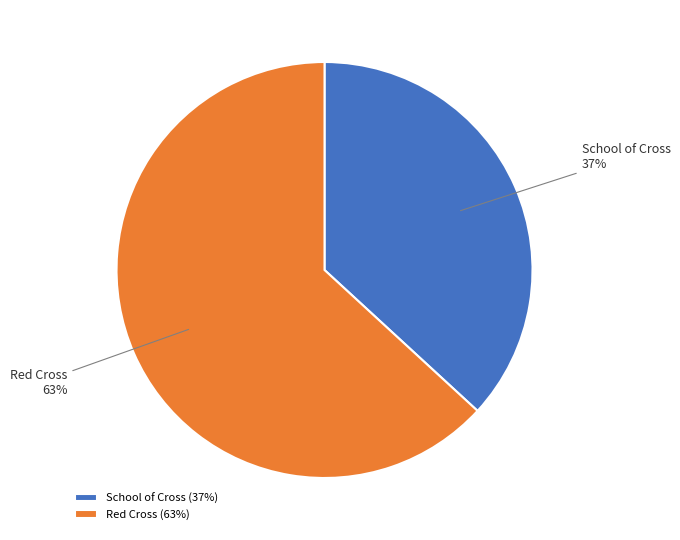

Count the number of slices in the pie.

2